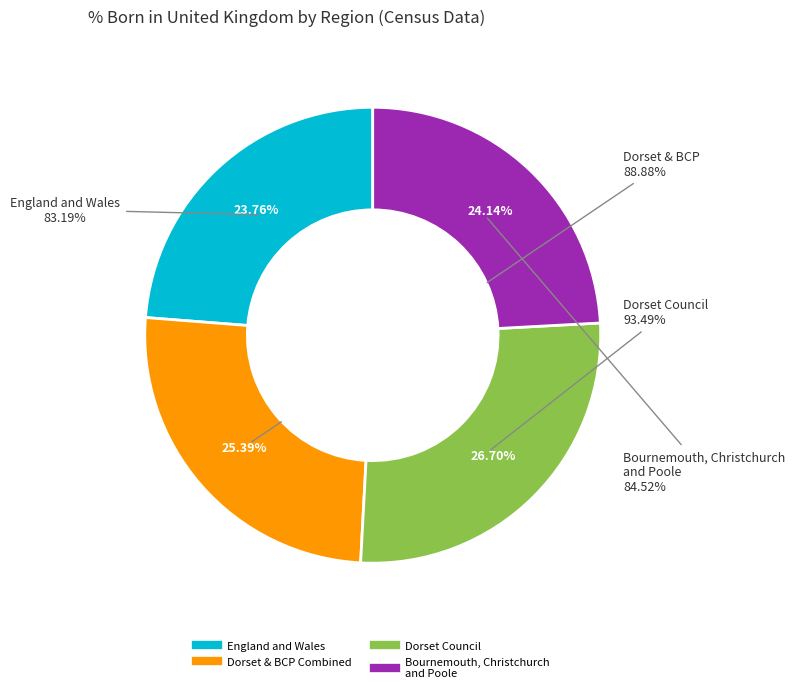

To the nearest percent, what is the combined percentage of England and Wales and Dorset and Bournemouth, Christchurch and Poole?

49%